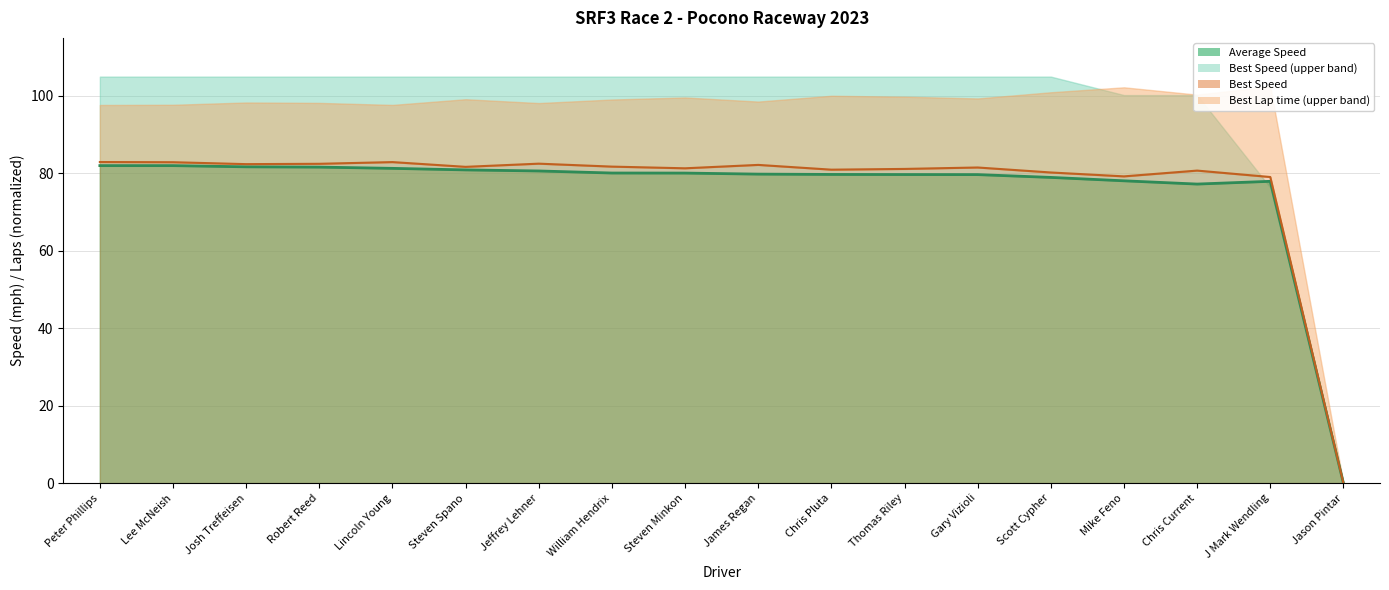

What position from the right is J Mark Wendling?

2